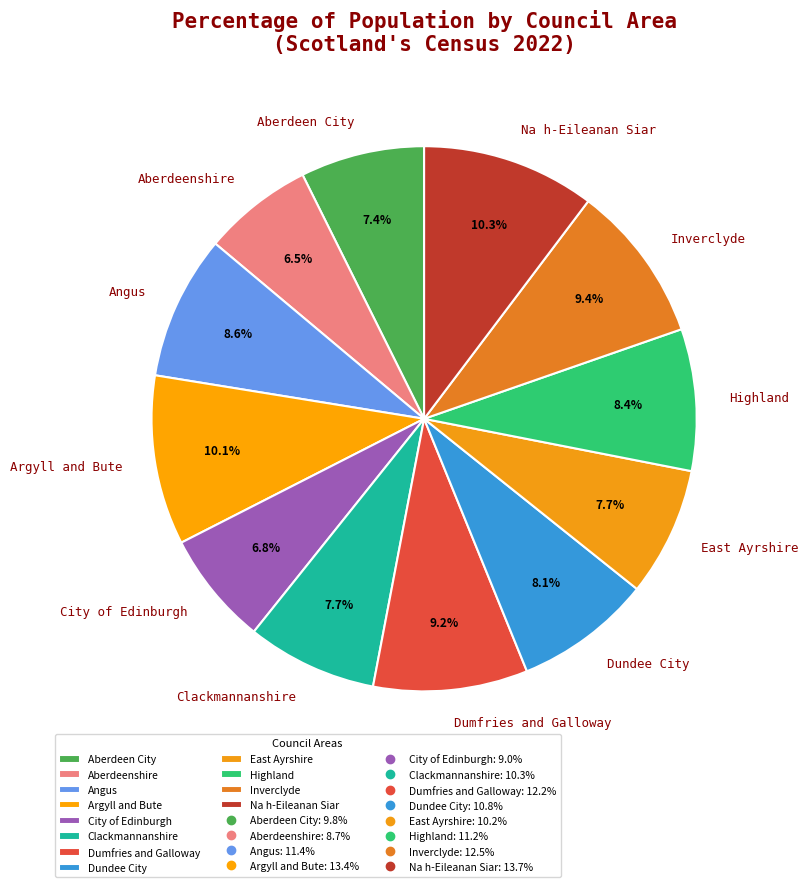

Combined, what portion of the pie is Argyll and Bute and Clackmannanshire?

17.8%